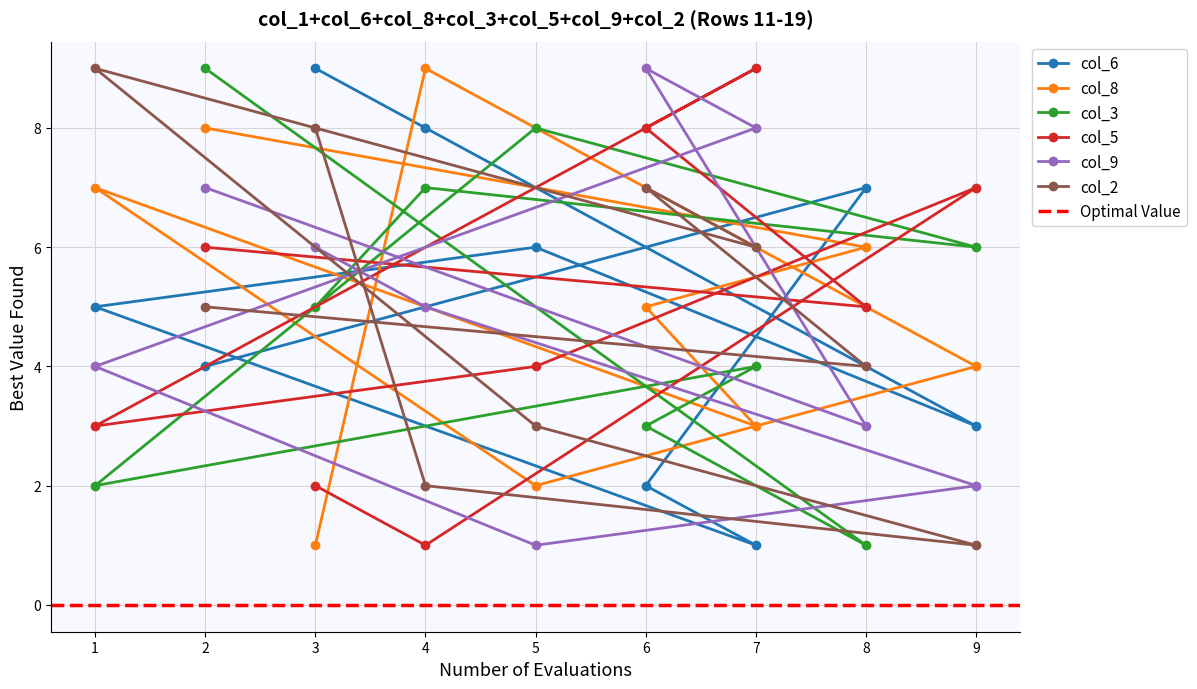

What are all the series names shown in the legend?

col_6, col_8, col_3, col_5, col_9, col_2